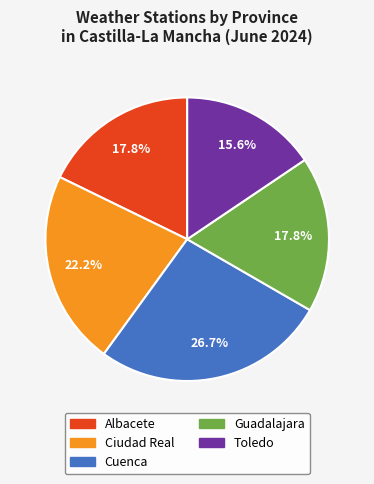

Which category has the biggest portion of the pie?

Cuenca